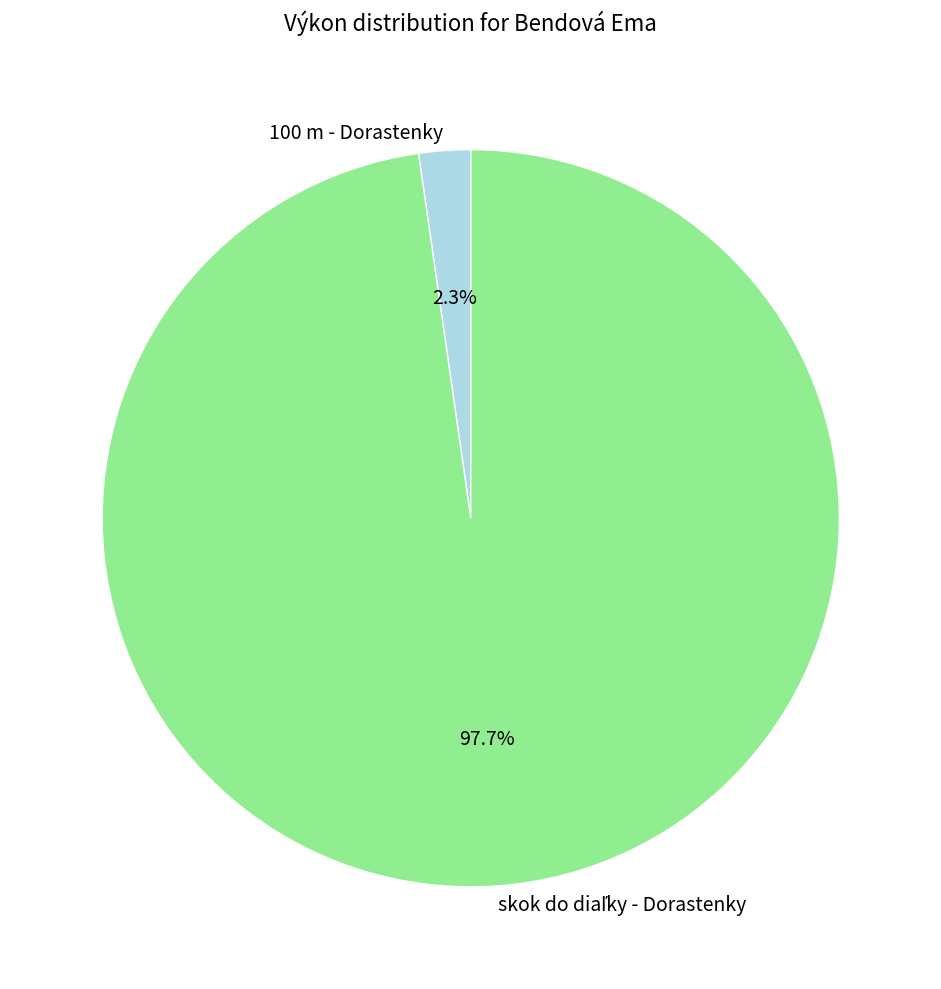

Is there any slice that represents more than half of the pie?

Yes